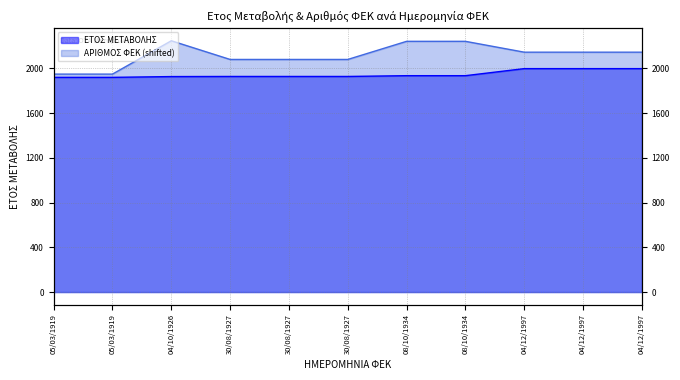

True or false: ΑΡΙΘΜΟΣ ΦΕΚ and ΕΤΟΣ ΜΕΤΑΒΟΛΗΣ cross at least once.

False